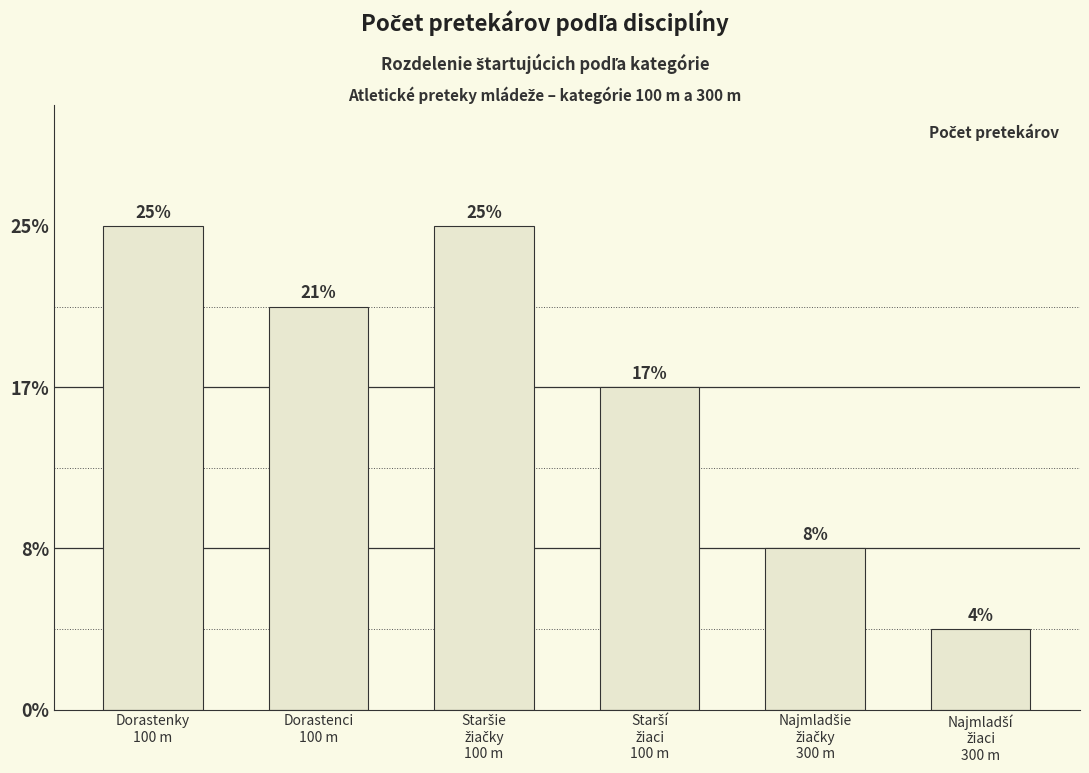

Does the chart contain any negative values?

No